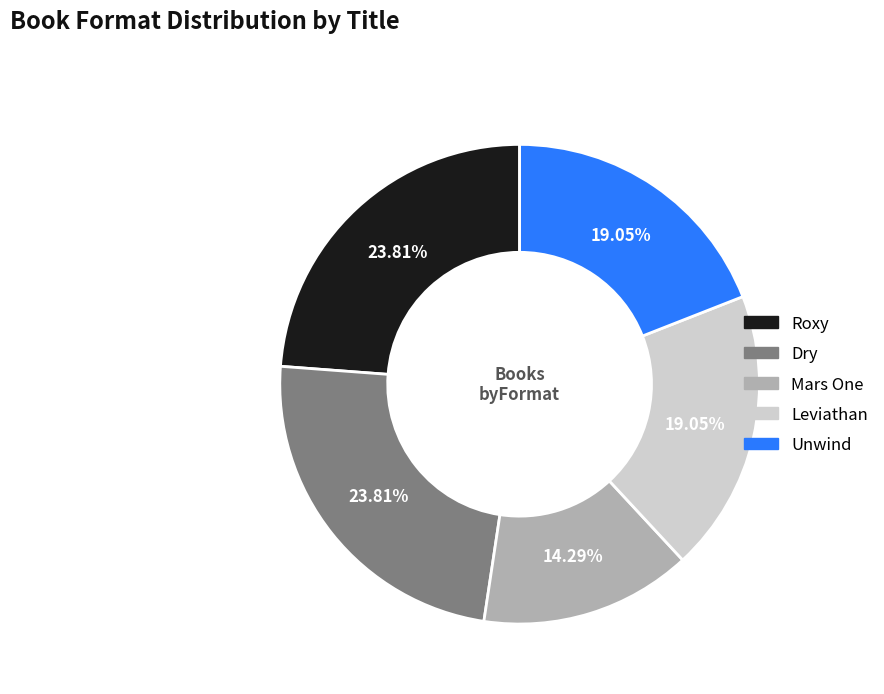

Which has a higher value, Mars One or Roxy?

Roxy